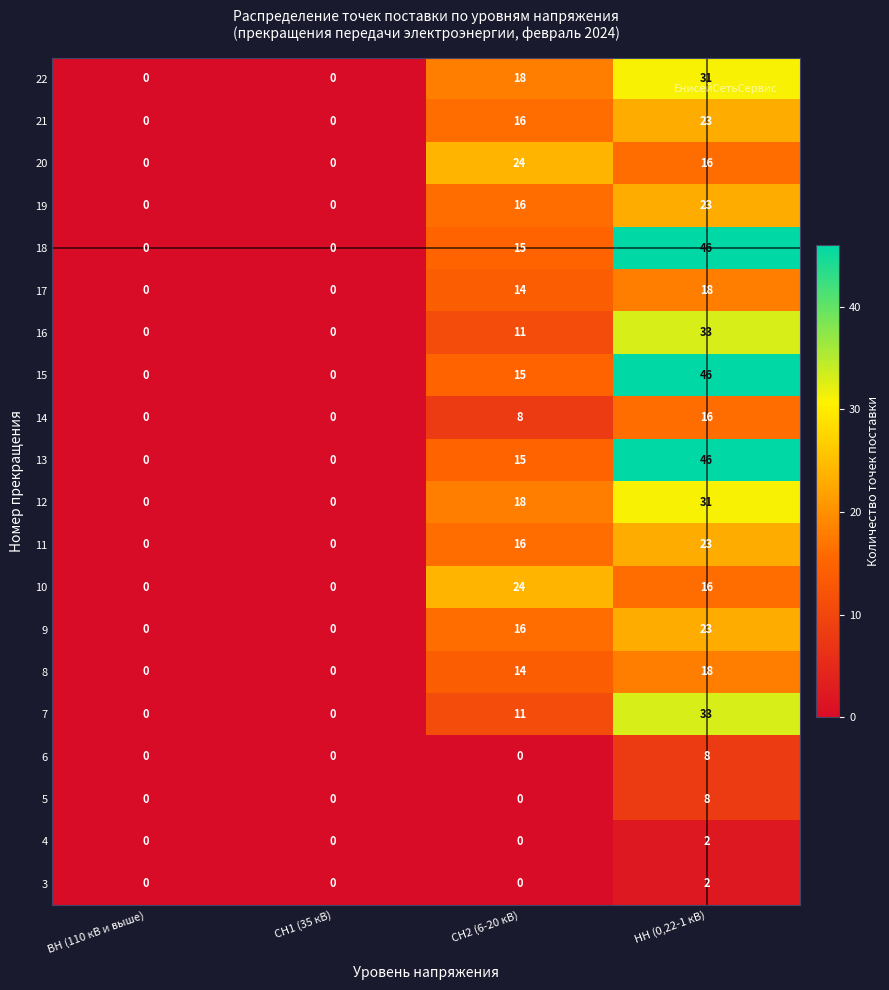

What is the difference between the highest and lowest values at НН (0,22-1 кВ)?

44